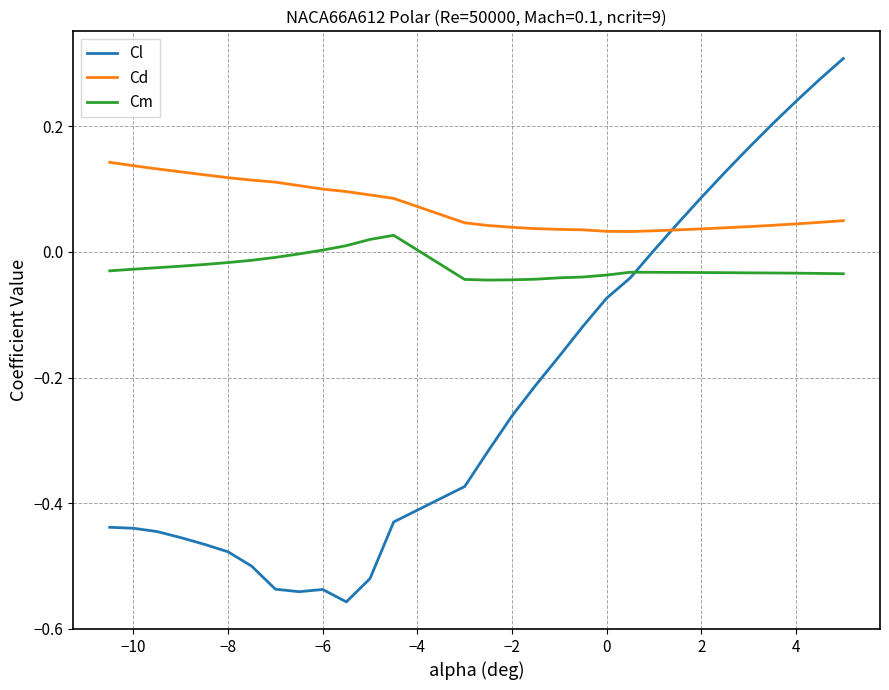

How many times do Cl and Cd cross each other?

1